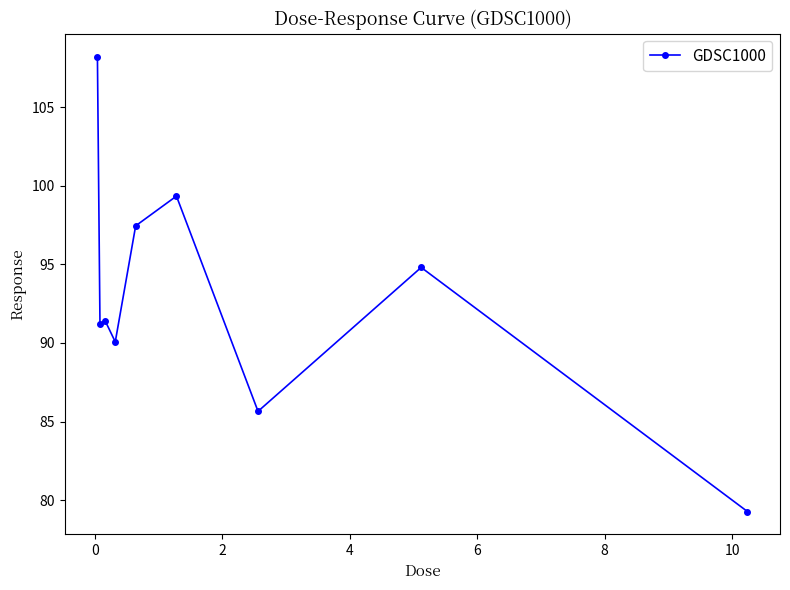

What is the sum of all values?

837.5